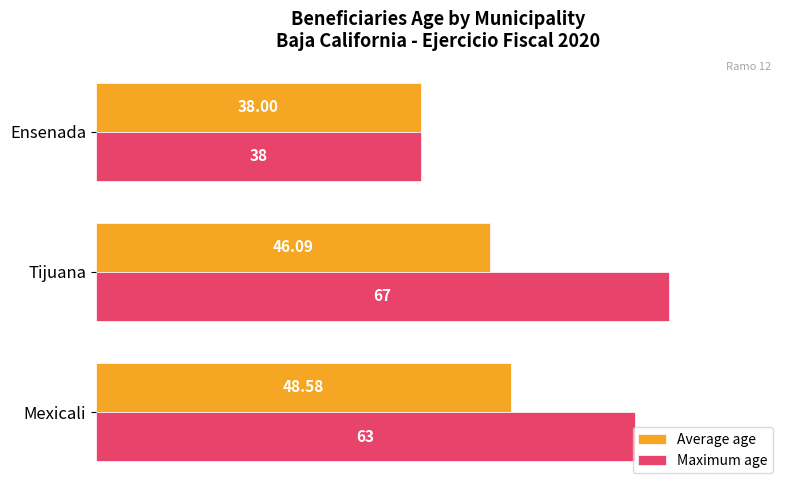

Rank the series by their maximum value, from lowest to highest.

Average age, Maximum age